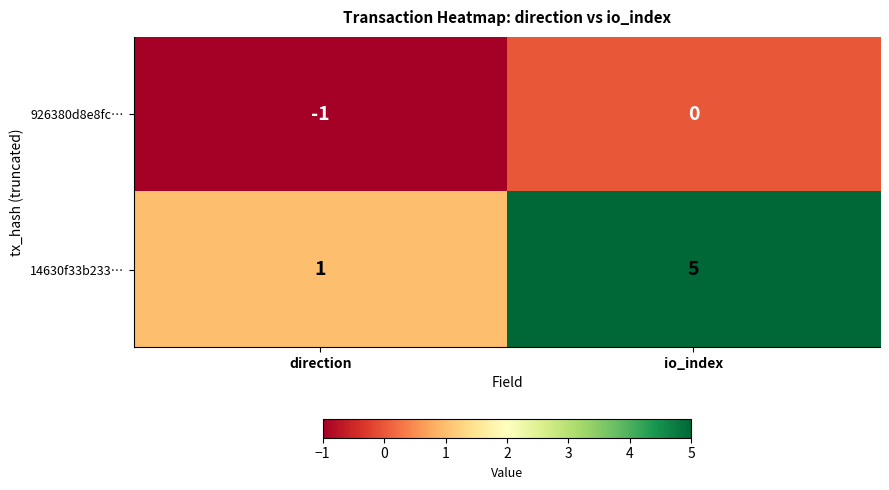

List the labels in order of 926380d8e8fc… value, smallest first.

direction, io_index